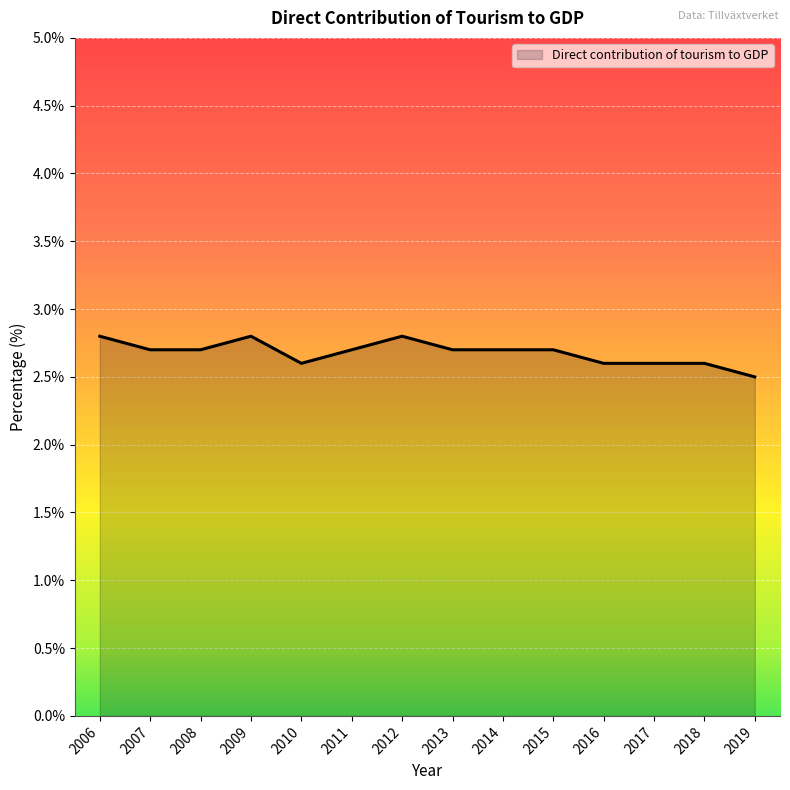

Reading left to right, transcribe all the data shown in this chart.

2.8	2.7	2.7	2.8	2.6	2.7	2.8	2.7	2.7	2.7	2.6	2.6	2.6	2.5